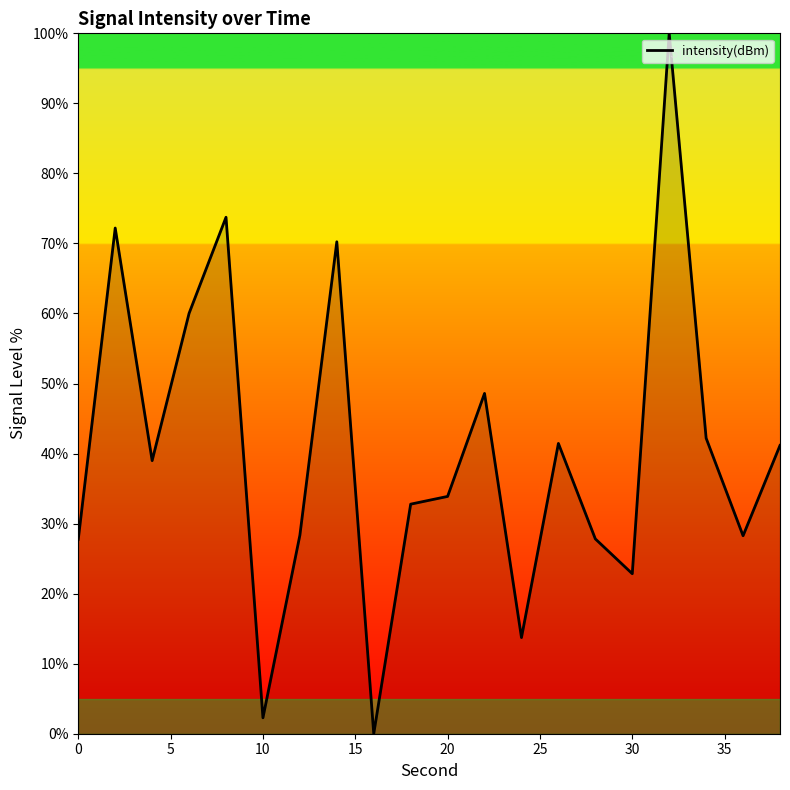

What is the sum of all values?

806.3